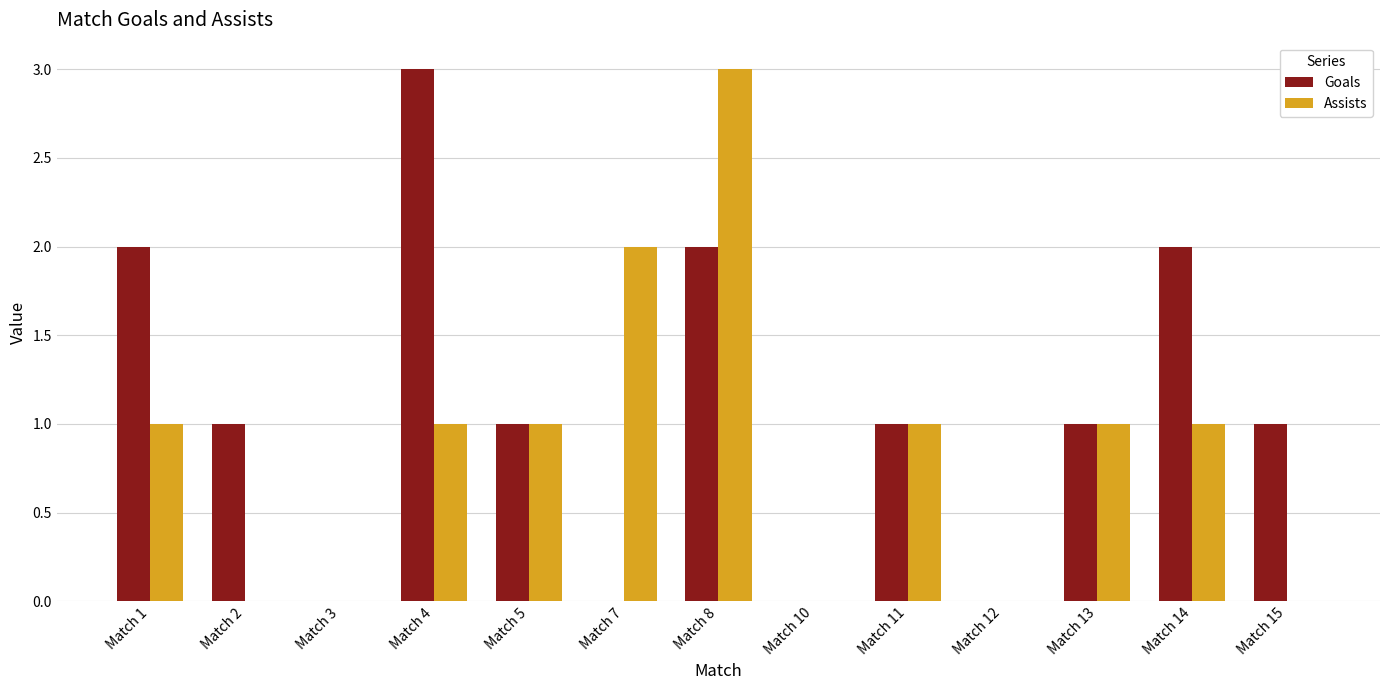

Reading right to left, list all the values displayed in this chart.

Goals: Match 15=1	Match 14=2	Match 13=1	Match 12=0	Match 11=1	Match 10=0	Match 8=2	Match 7=0	Match 5=1	Match 4=3	Match 3=0	Match 2=1	Match 1=2
Assists: Match 15=0	Match 14=1	Match 13=1	Match 12=0	Match 11=1	Match 10=0	Match 8=3	Match 7=2	Match 5=1	Match 4=1	Match 3=0	Match 2=0	Match 1=1